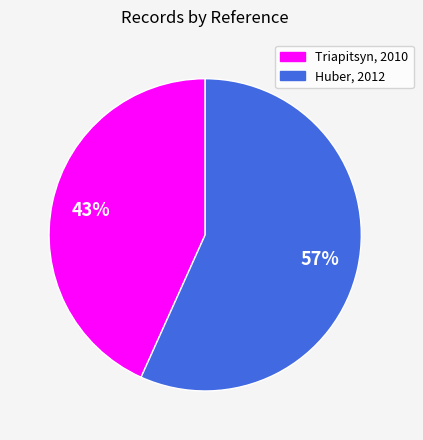

True or false: Triapitsyn, 2010 accounts for 51% of the total.

False